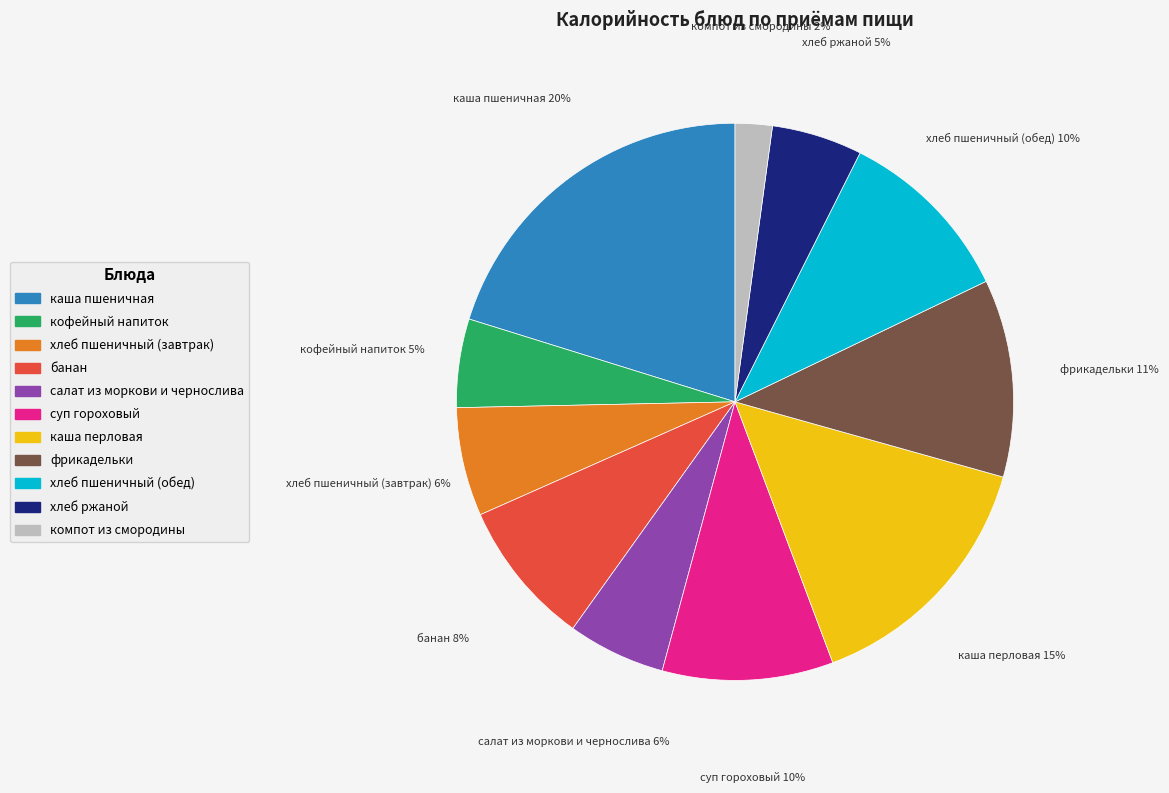

The хлеб пшеничный (обед) slice represents 10% of the pie. True or false?

True